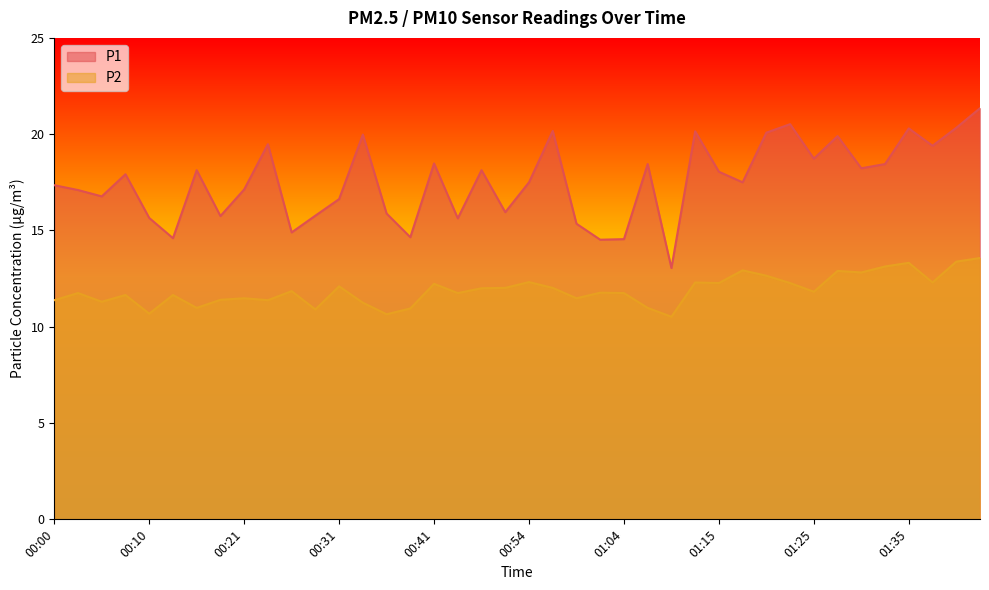

Between 01:43 and 00:16, which is larger?

01:43